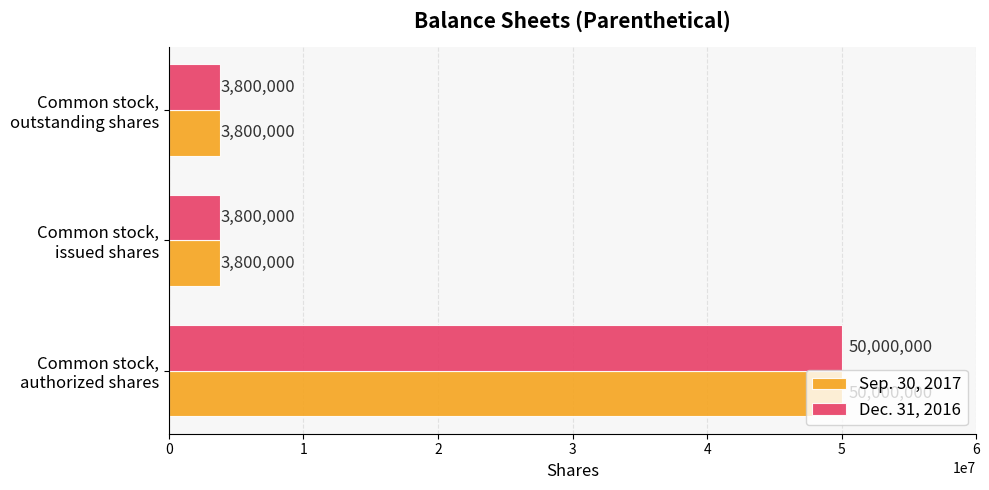

What is the smallest value displayed?

3800000